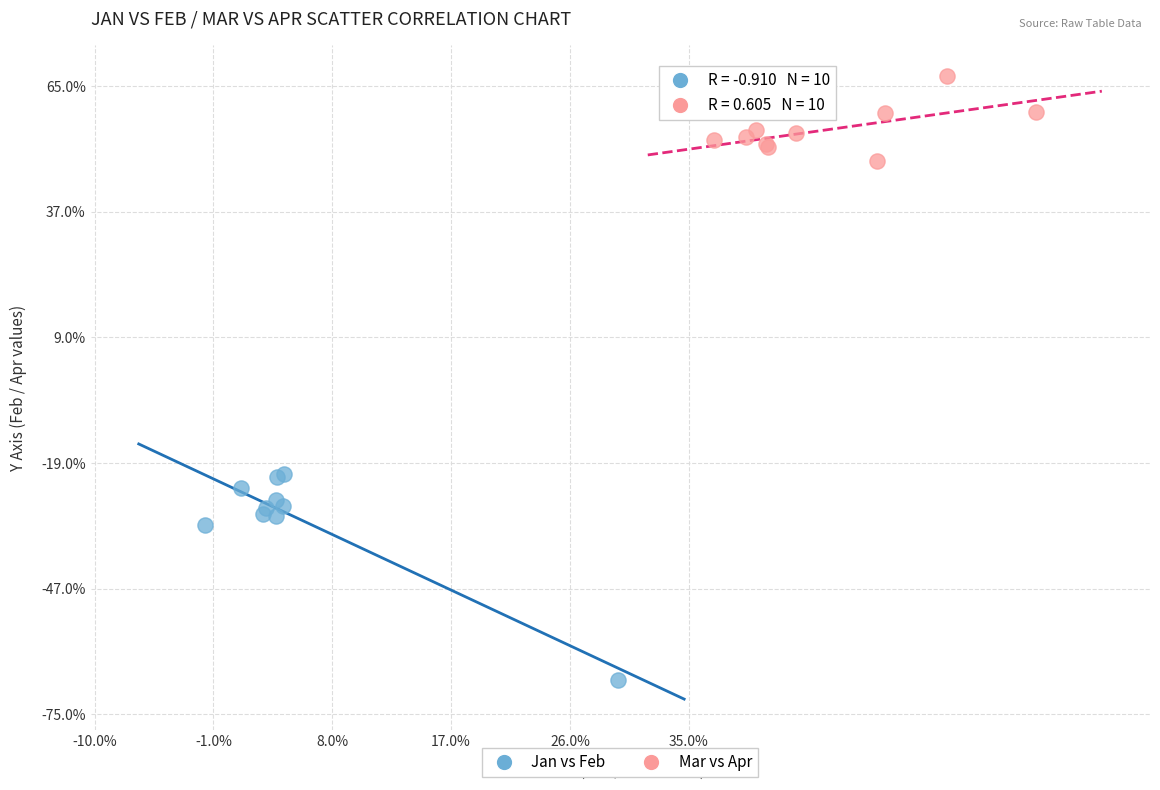

Which series contains the highest Y value?

Mar vs Apr